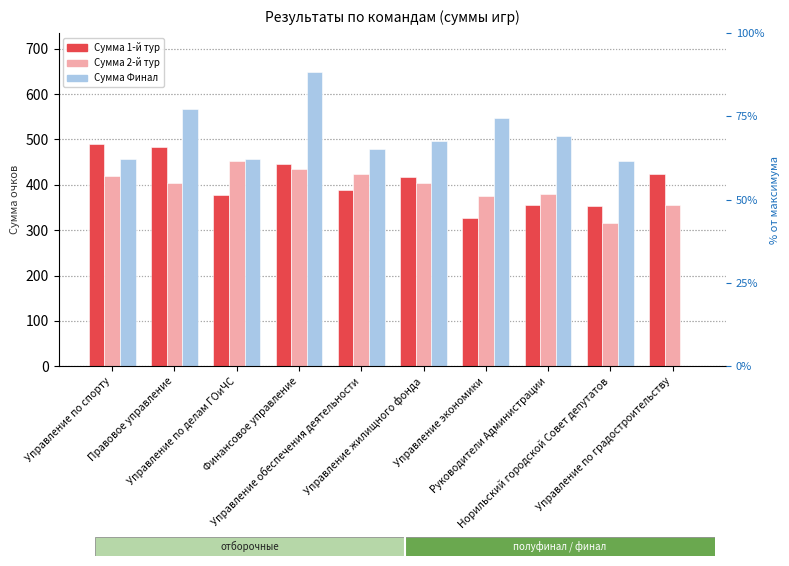

The Сумма 2-й тур series shows 317 at Норильский городской Совет депутатов. True or false?

True